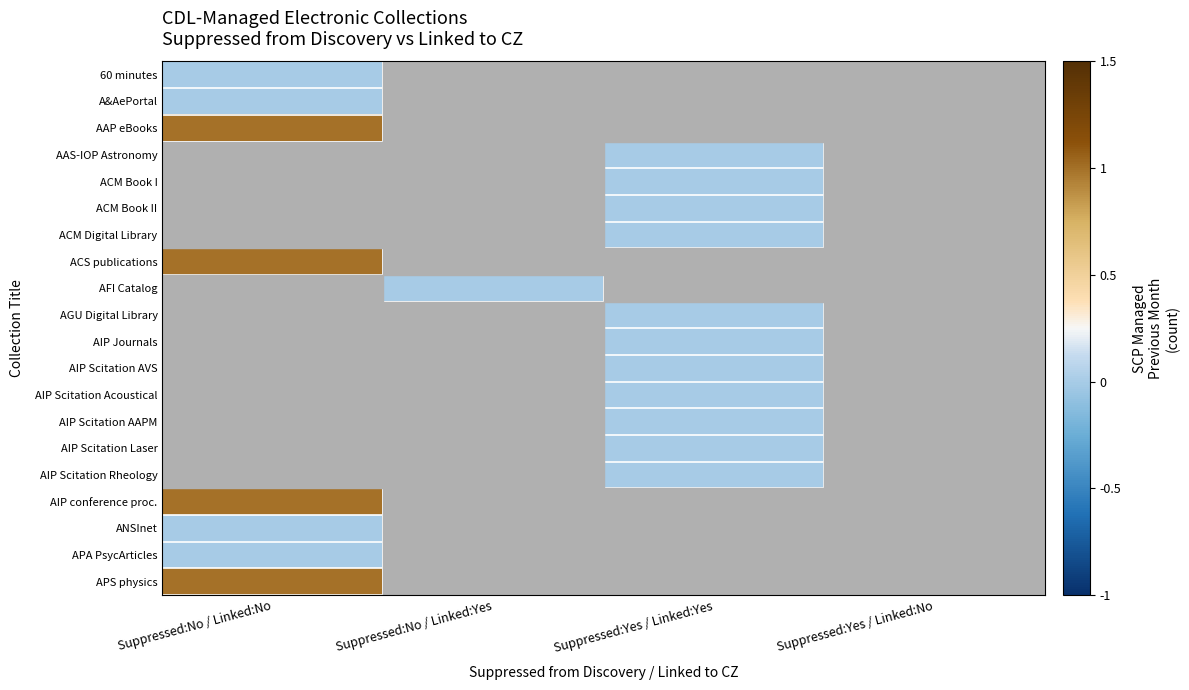

List the series in order of their peak value, lowest first.

60 minutes, A&AePortal, AAP eBooks, AAS-IOP Astronomy, ACM Book I, ACM Book II, ACM Digital Library, ACS publications, AFI Catalog, AGU Digital Library, AIP Journals, AIP Scitation AVS, AIP Scitation Acoustical, AIP Scitation AAPM, AIP Scitation Laser, AIP Scitation Rheology, ANSInet, APA PsycArticles, AIP conference proc., APS physics